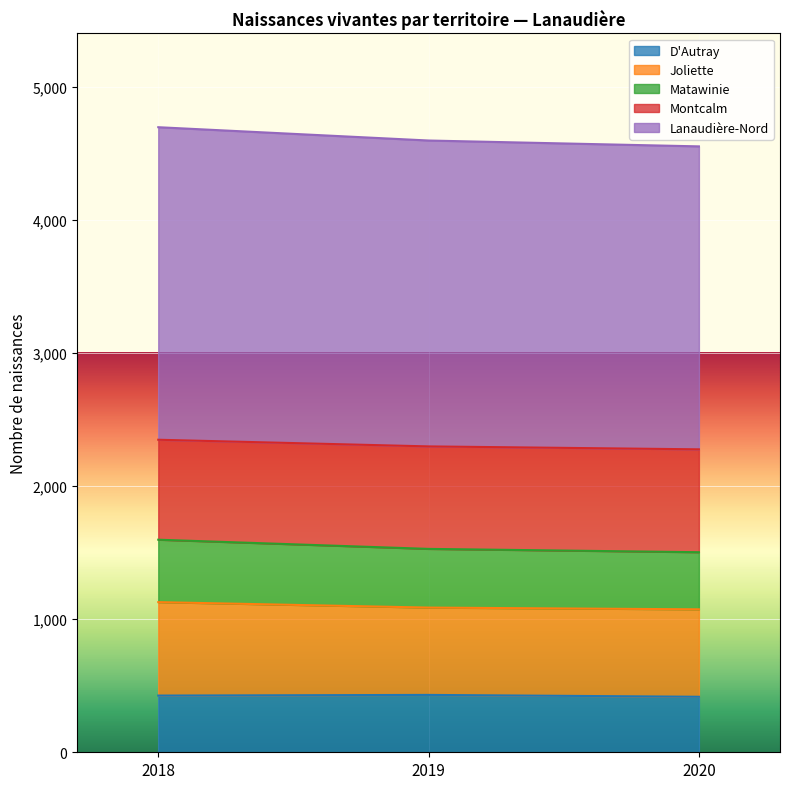

What are all the series names shown in the legend?

D'Autray, Joliette, Matawinie, Montcalm, Lanaudière-Nord